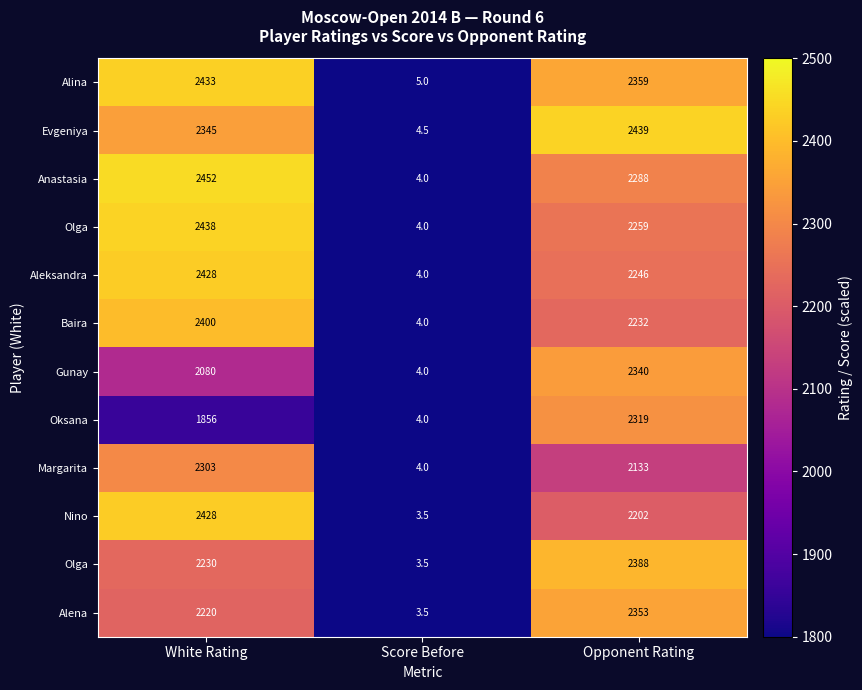

Which has a higher value, White Rating or Opponent Rating?

White Rating